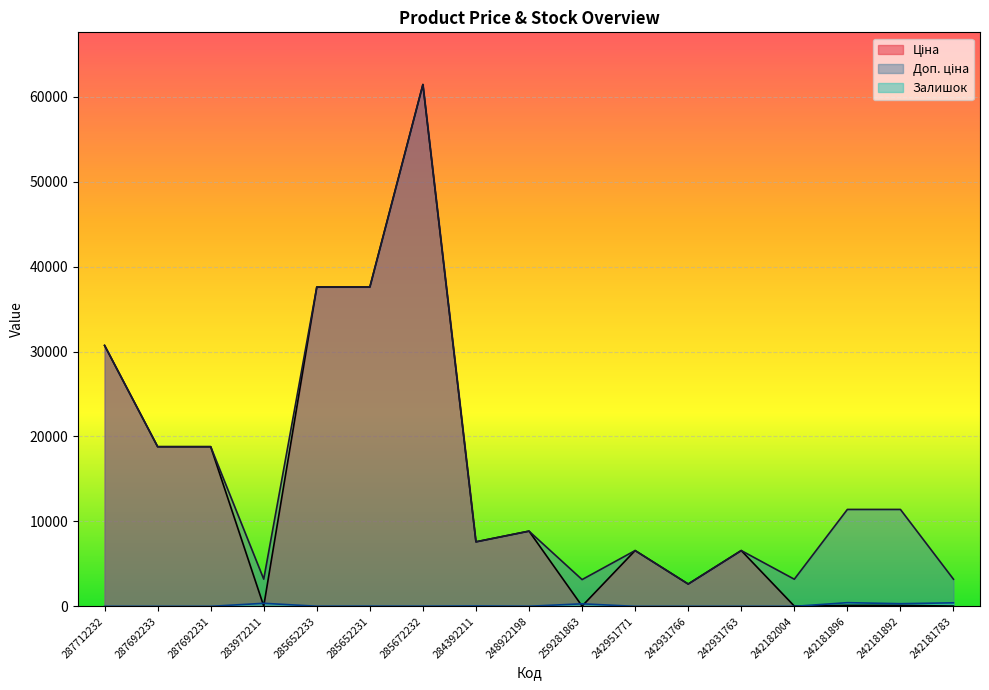

What is the average value of the Доп. ціна series?

16042.2